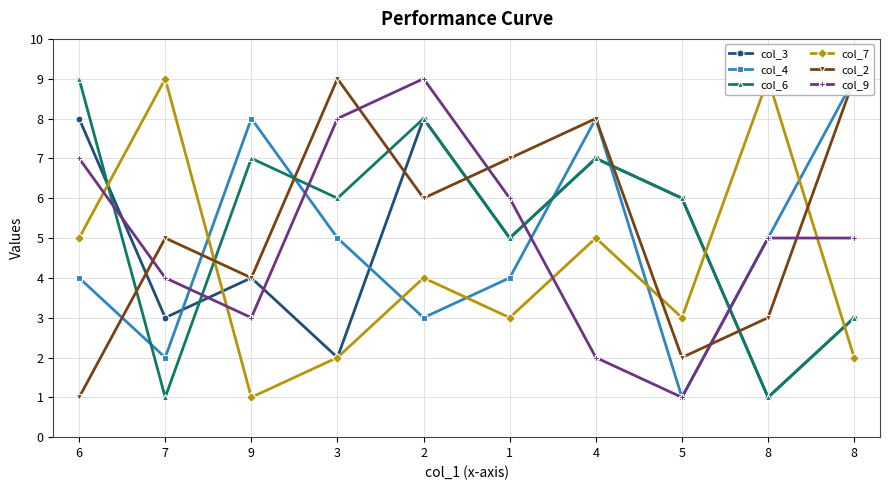

Which series ends up on top after the final intersection of col_7 and col_3?

col_3